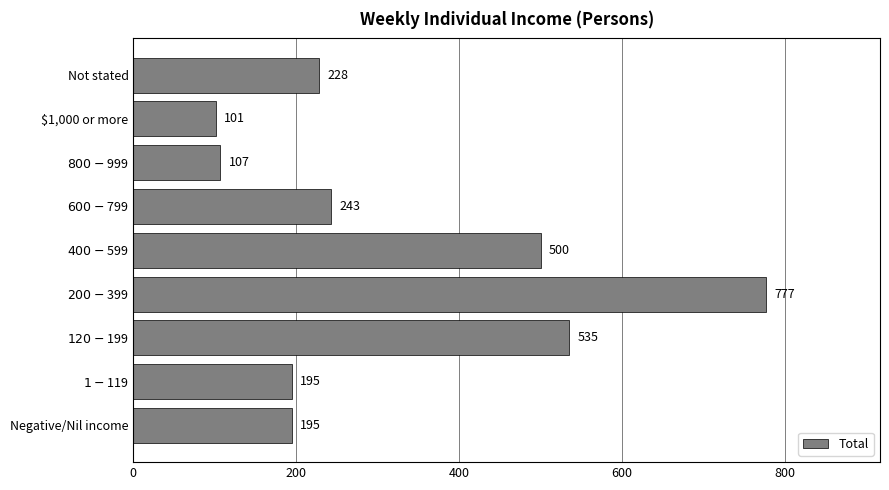

The value at $1,000 or more is 101. True or false?

True